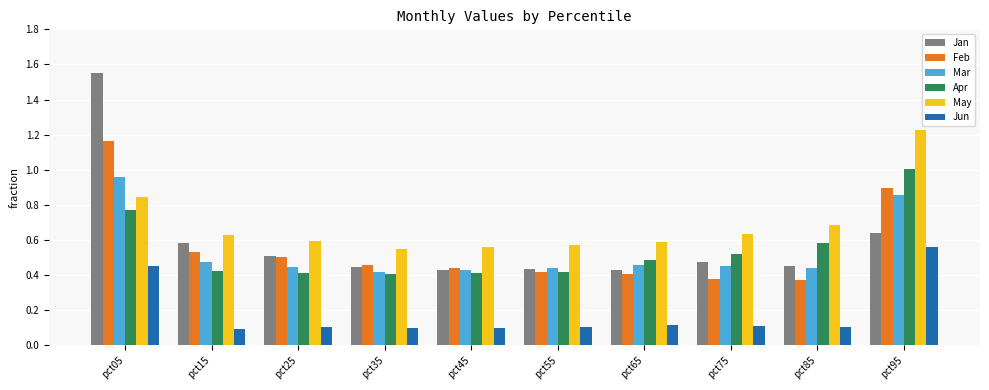

Which label corresponds to the largest value in the chart?

pct05